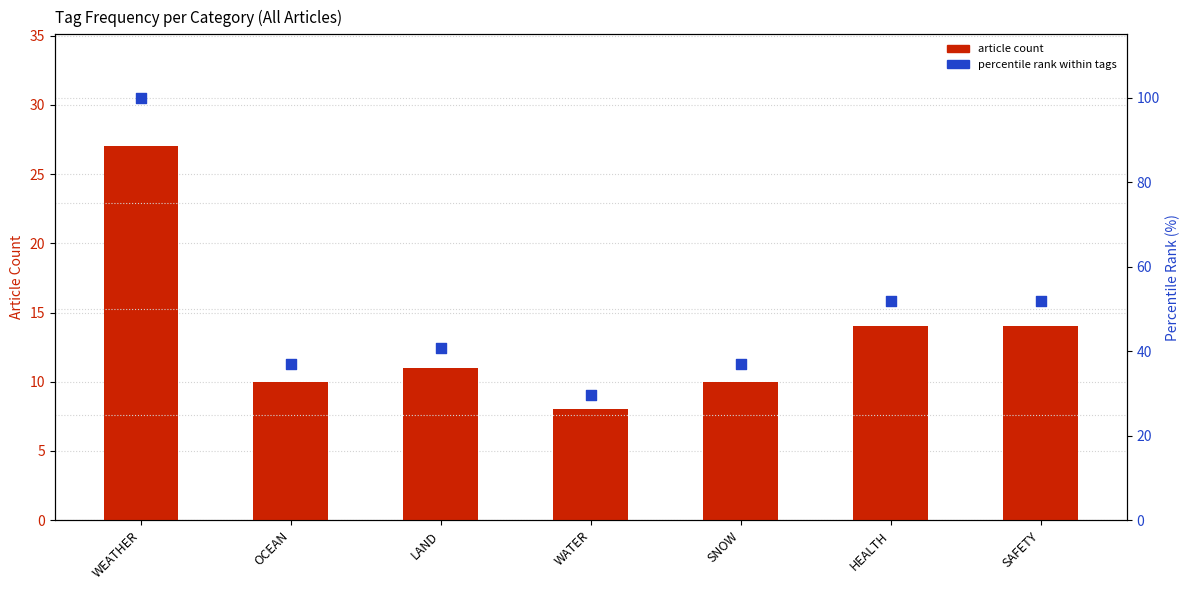

What are all the series names shown in the legend?

article count, percentile rank